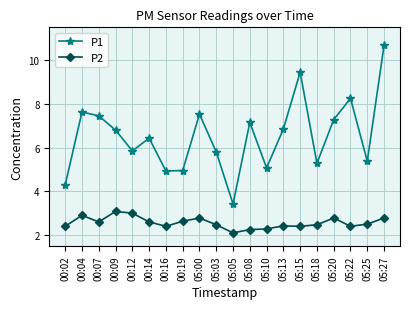

At which category does P2 reach its first local valley?

00:07